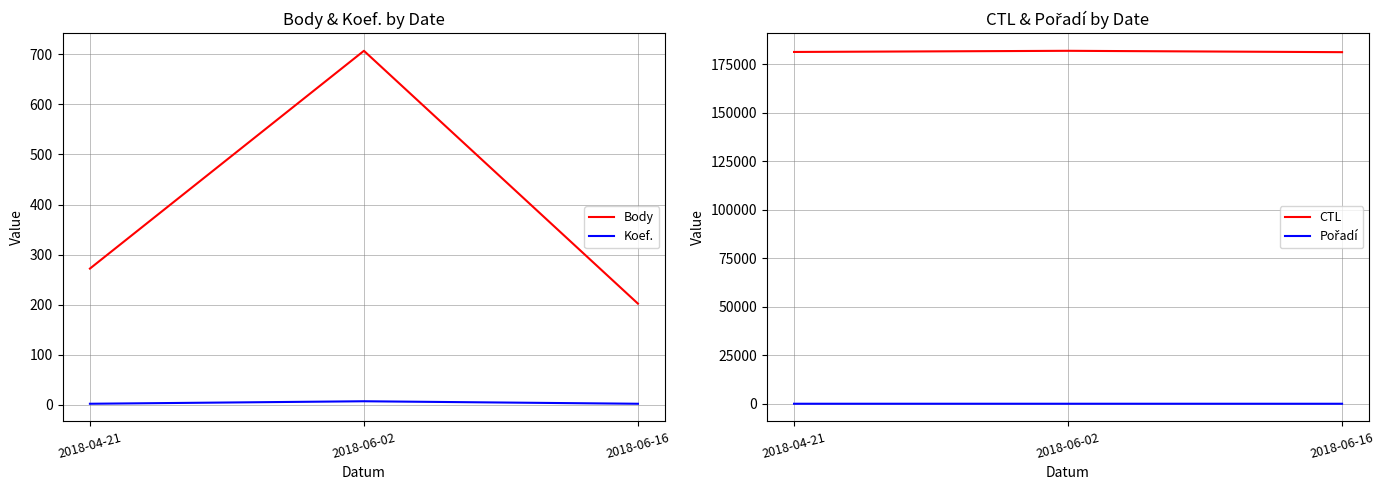

What is the difference between the Koef. values at 2018-06-02 and 2018-06-16?

5